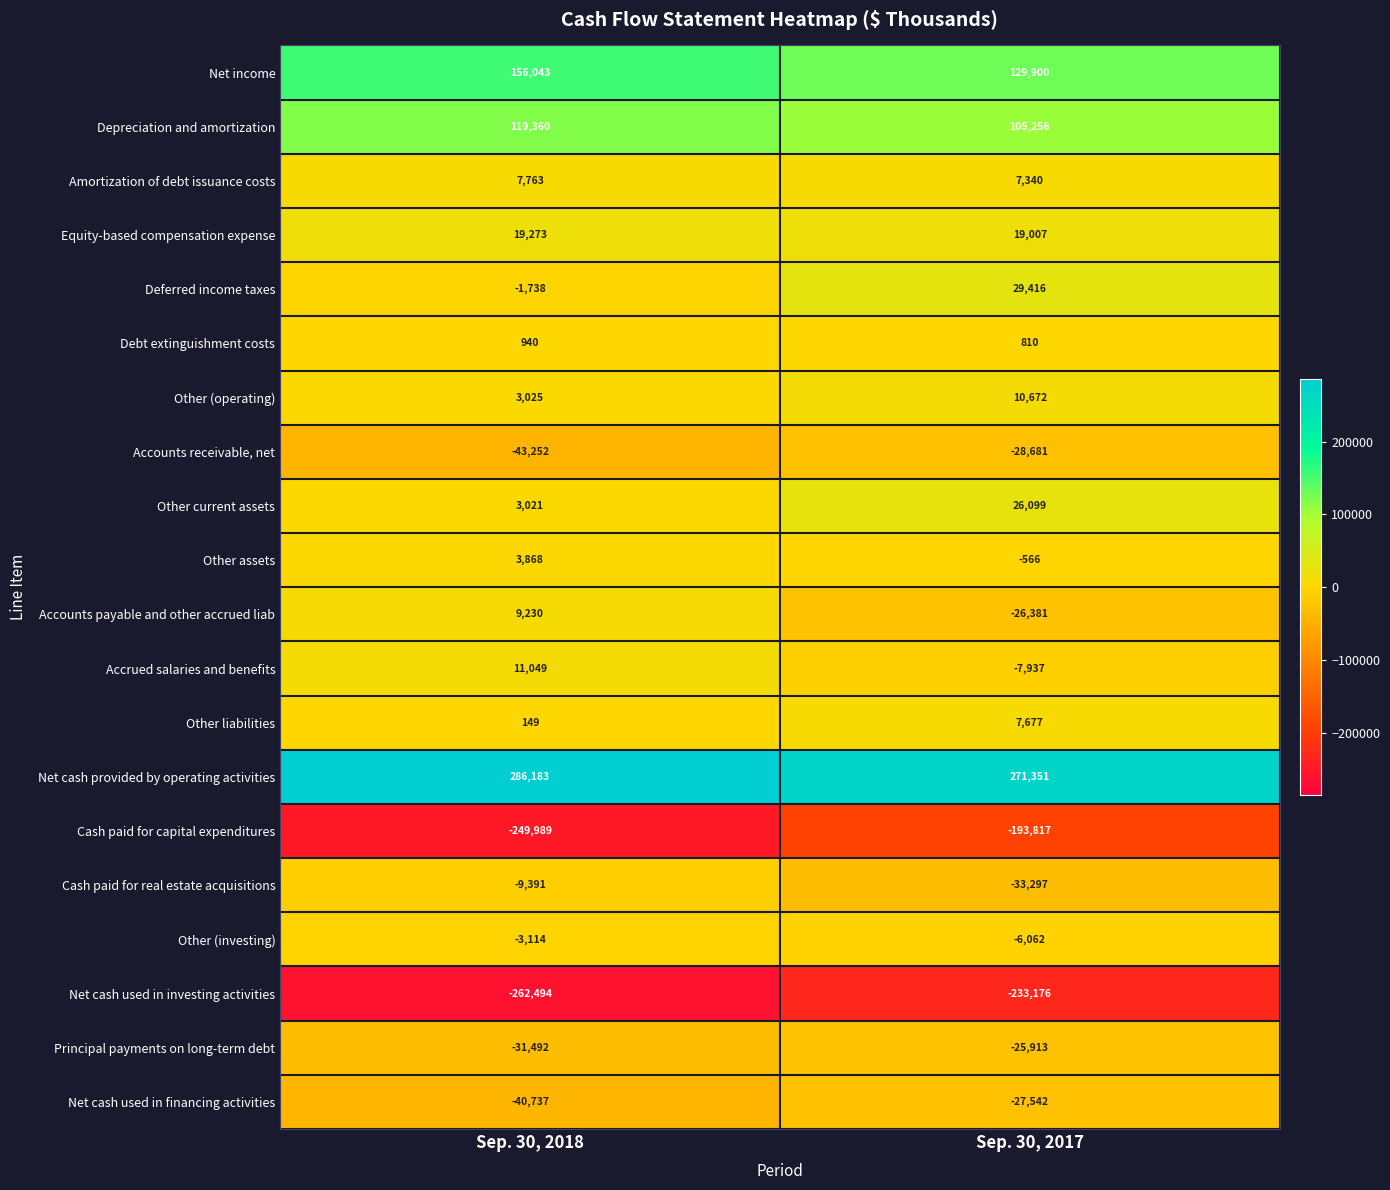

Is it true that Net cash used in financing activities equals -27542 at Sep. 30, 2017?

True